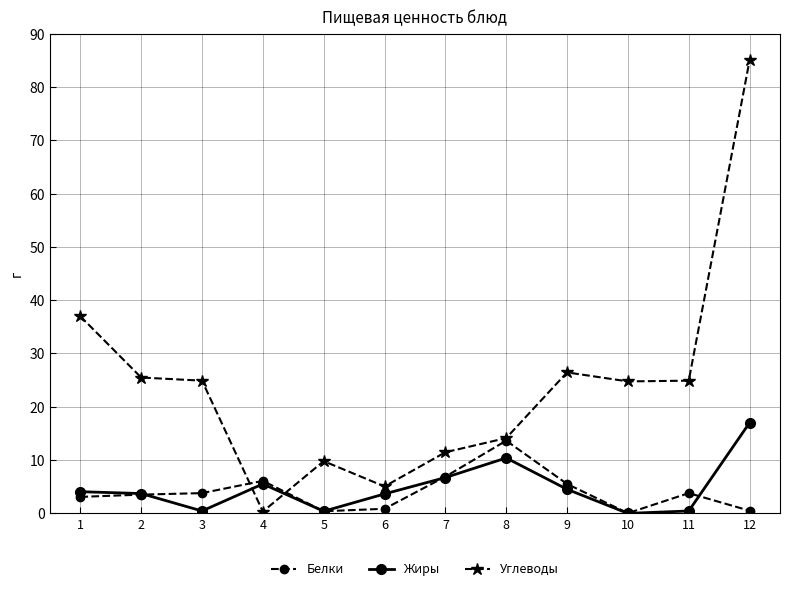

What is the sum of all Белки values?

48.2